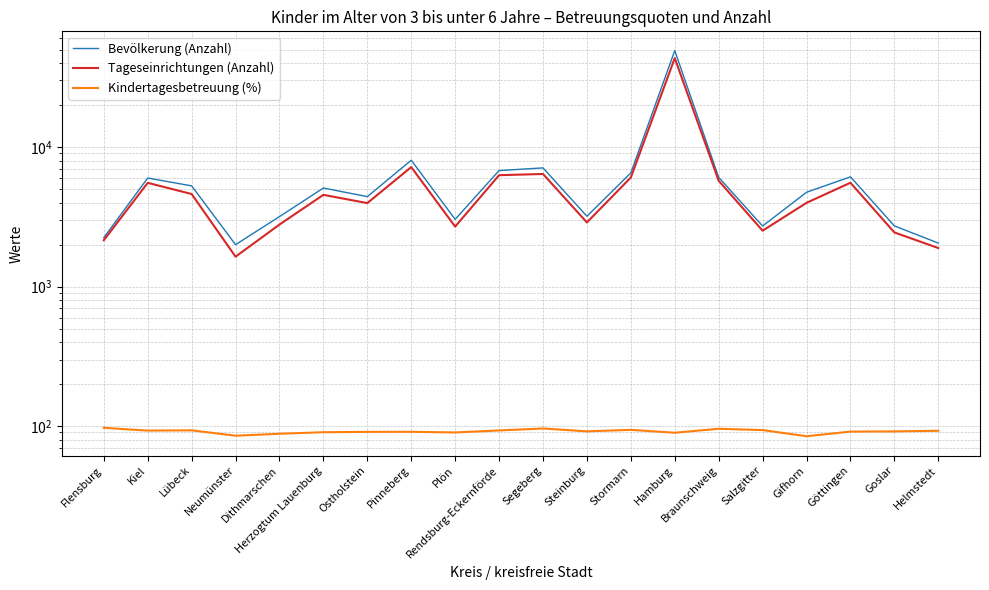

What is the difference between the Bevölkerung (Anzahl) values at Segeberg and Rendsburg-Eckernförde?

307.0